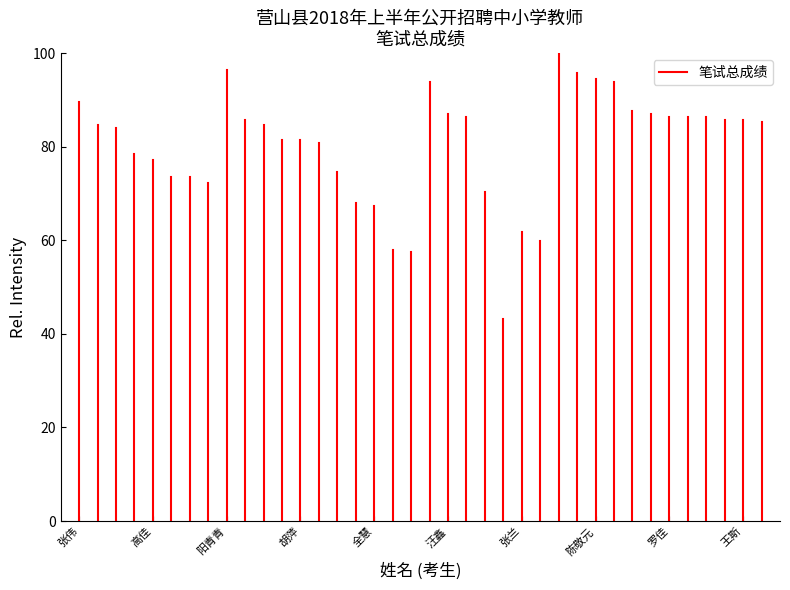

What is the label of the 1st point from the left?

张伟